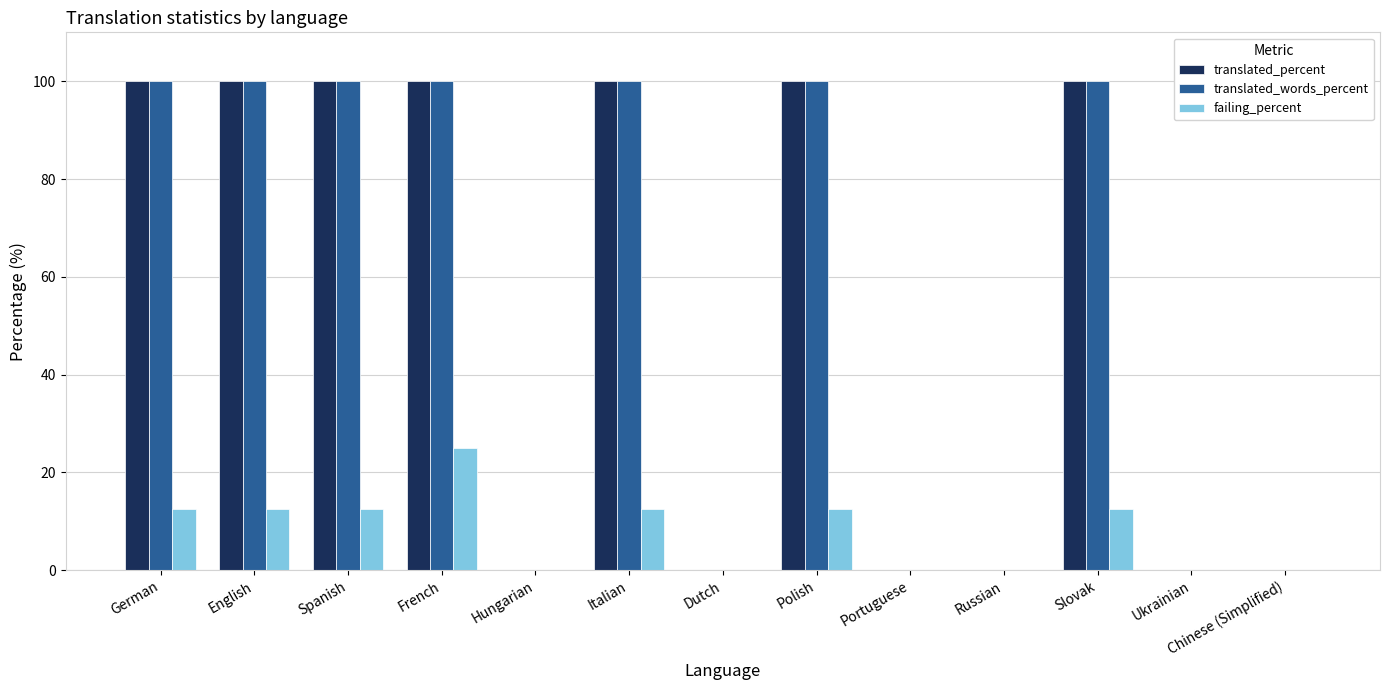

Is it true that failing_percent equals 12.5 at German?

True